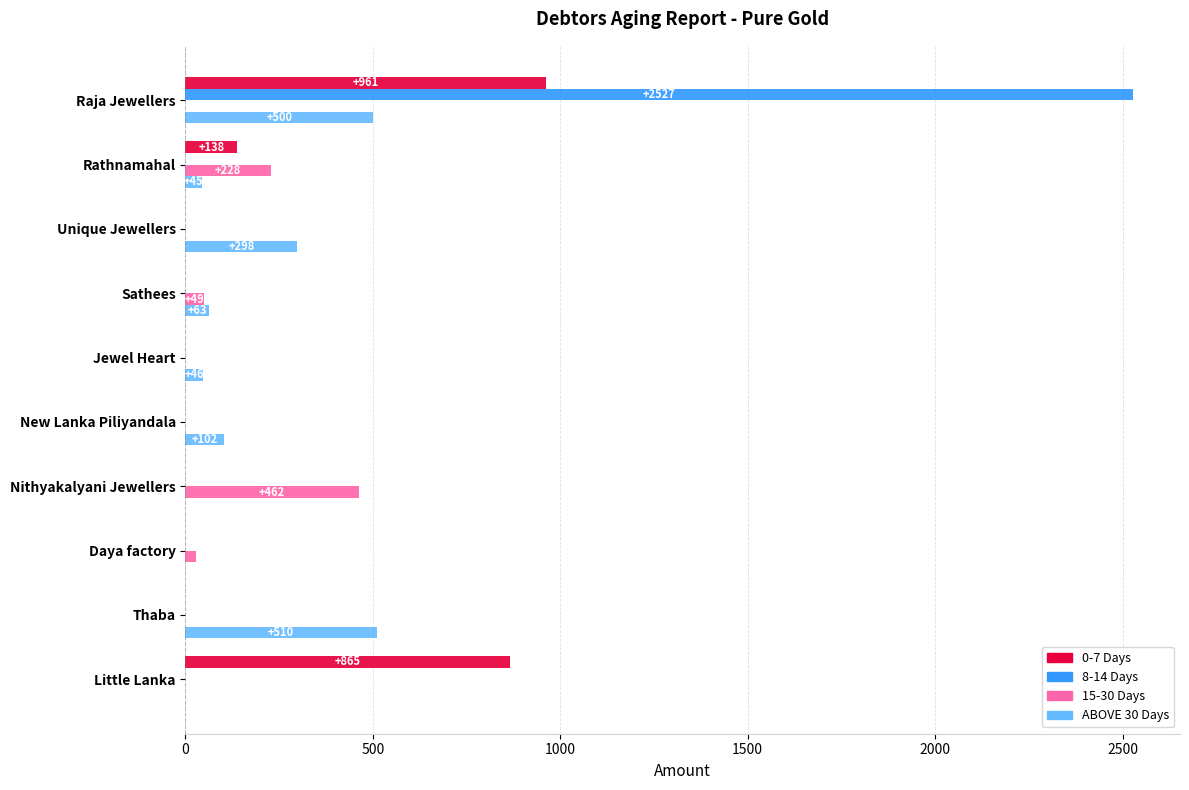

What are all the series names shown in the legend?

0-7 Days, 8-14 Days, 15-30 Days, ABOVE 30 Days